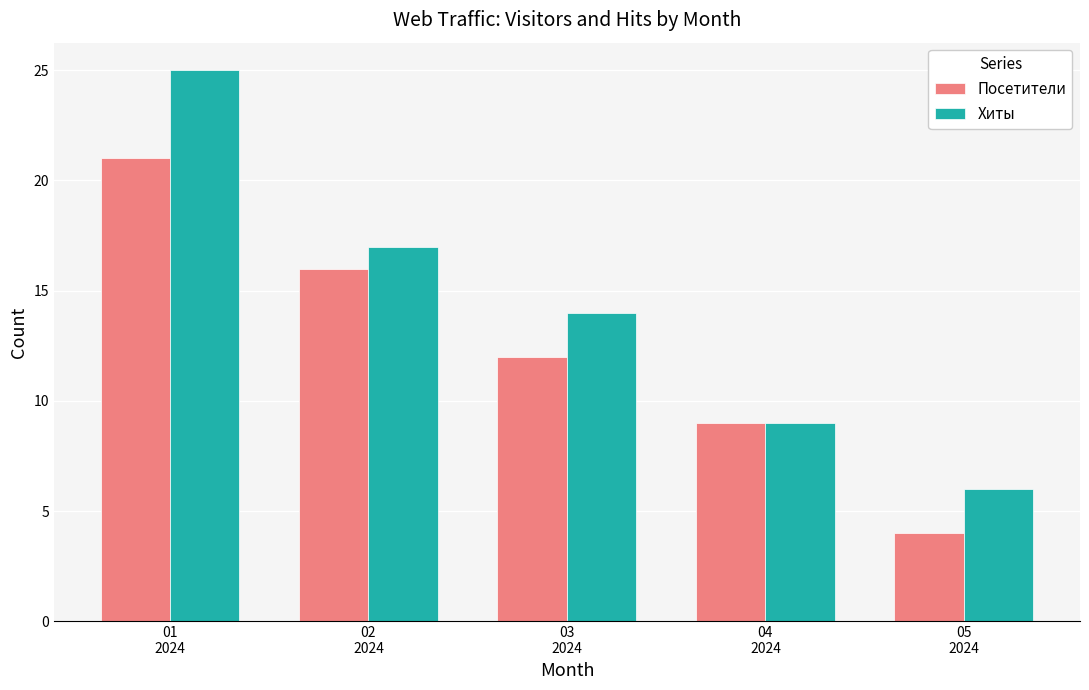

How many bars are there in each group?

2